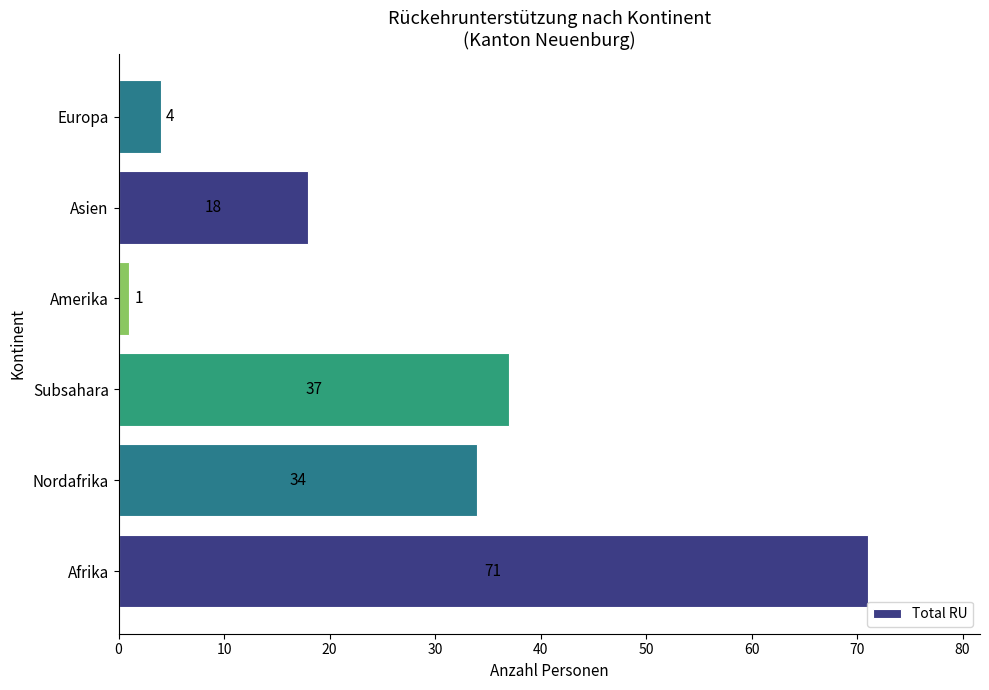

True or false: the data shows 34 at Nordafrika.

True